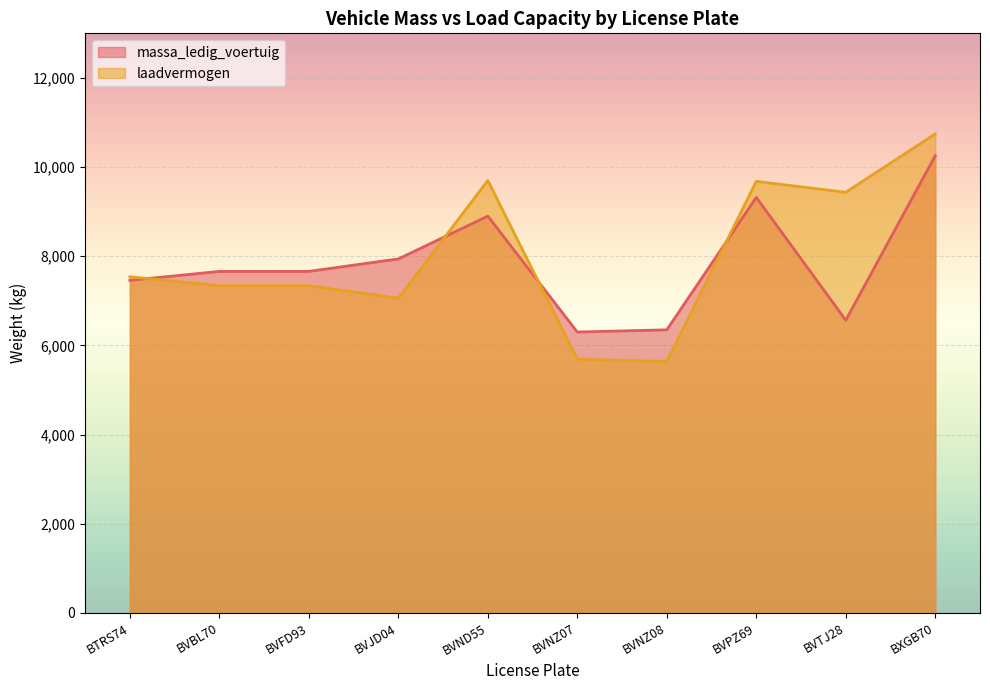

Which label corresponds to the largest value in the chart?

BXGB70